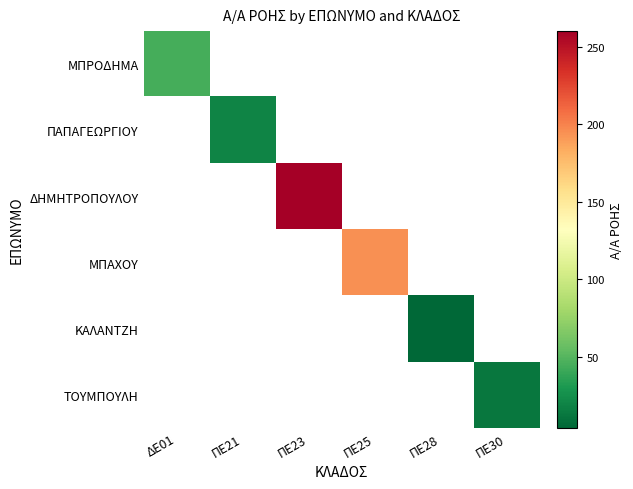

Is the value of ΜΠΡΟΔΗΜΑ at ΠΕ21 greater than the value of ΤΟΥΜΠΟΥΛΗ at ΠΕ25?

No